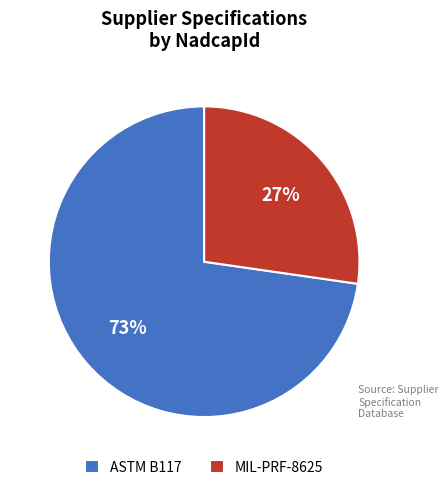

To the nearest percent, what is the average slice percentage?

50%